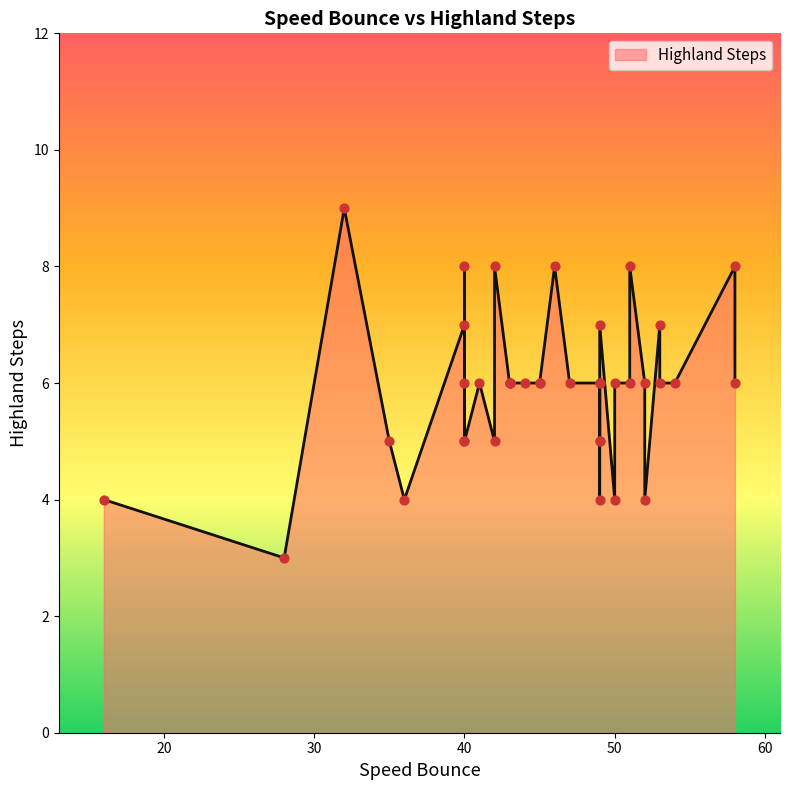

What is the ratio of the value at 53 to the value at 43?

1.2